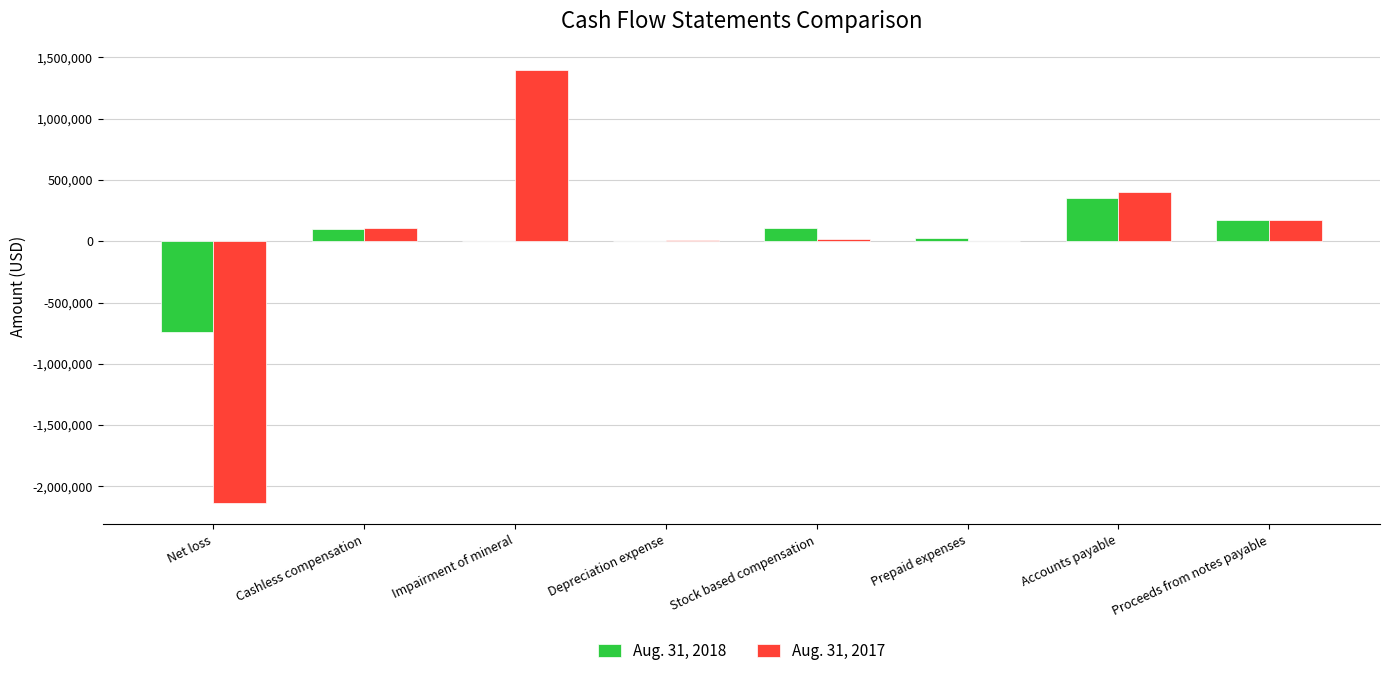

At which category is the sum across all series the highest?

Impairment of mineral